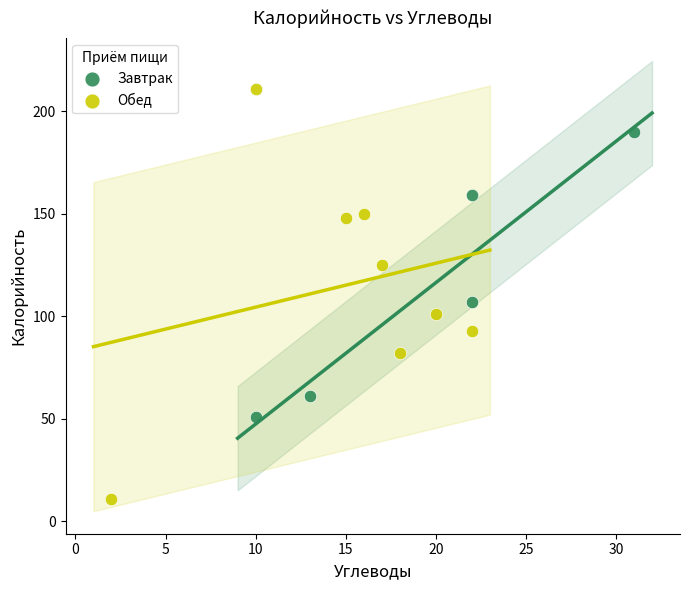

Which series has the widest spread of Y values?

Обед